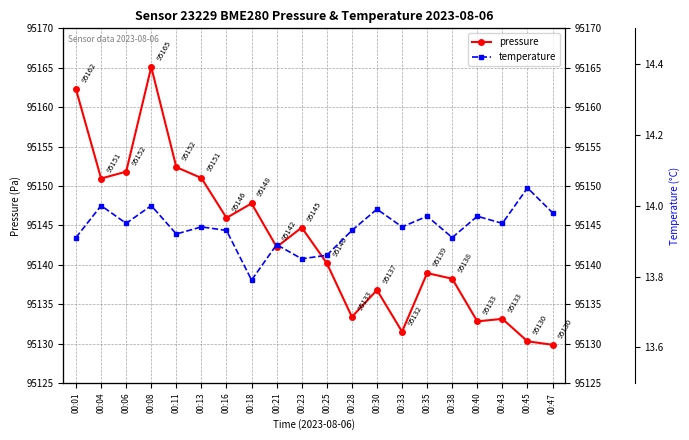

Reading left to right, transcribe all the data shown in this chart.

pressure: 00:01=95162.2	00:04=95150.9	00:06=95151.8	00:08=95165.1	00:11=95152.4	00:13=95151.0	00:16=95145.9	00:18=95147.8	00:21=95142.2	00:23=95144.7	00:25=95140.2	00:28=95133.4	00:30=95136.8	00:33=95131.5	00:35=95138.9	00:38=95138.2	00:40=95132.8	00:43=95133.1	00:45=95130.3	00:47=95129.8
temperature: 00:01=13.9	00:04=14.0	00:06=13.9	00:08=14.0	00:11=13.9	00:13=13.9	00:16=13.9	00:18=13.8	00:21=13.9	00:23=13.8	00:25=13.9	00:28=13.9	00:30=14.0	00:33=13.9	00:35=14.0	00:38=13.9	00:40=14.0	00:43=13.9	00:45=14.1	00:47=14.0